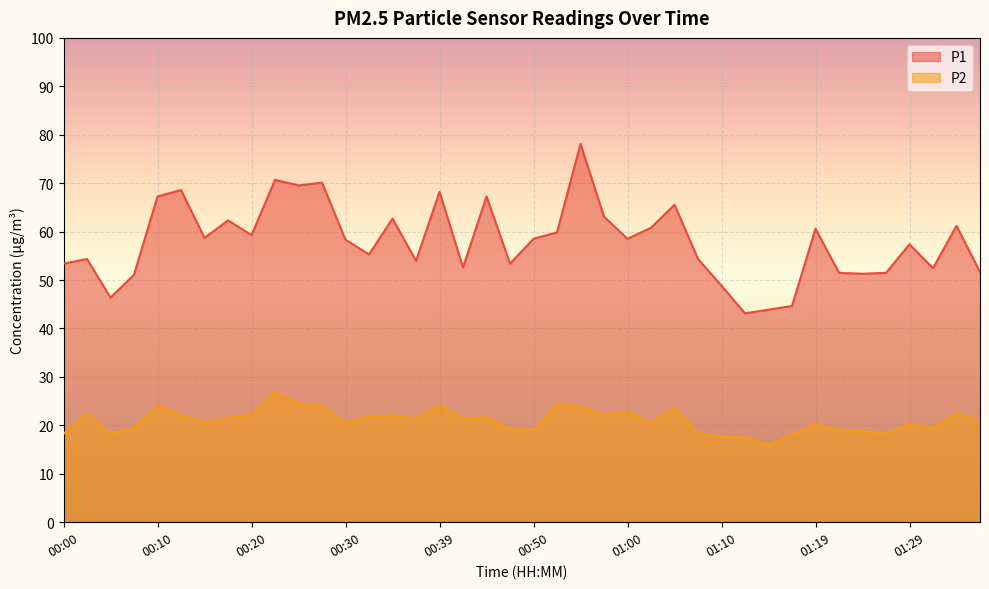

Reading left to right, list all the values displayed in this chart.

P1: 53.4	54.3	46.4	51.1	67.3	68.6	58.7	62.3	59.3	70.7	69.5	70.1	58.3	55.3	62.7	54.0	68.2	52.6	67.3	53.4	58.5	59.9	78.1	63.1	58.5	60.8	65.5	54.3	48.8	43.1	43.9	44.6	60.6	51.5	51.3	51.5	57.4	52.4	61.2	51.7
P2: 18.2	22.4	18.2	19.4	24.1	22.0	20.5	21.5	22.2	26.8	24.5	23.9	20.5	21.9	22.0	21.3	24.1	21.5	21.7	19.2	19.0	24.3	23.9	22.0	22.8	20.5	23.6	18.2	17.7	17.5	16.0	18.1	20.3	18.8	18.8	18.2	20.3	19.4	22.4	20.9